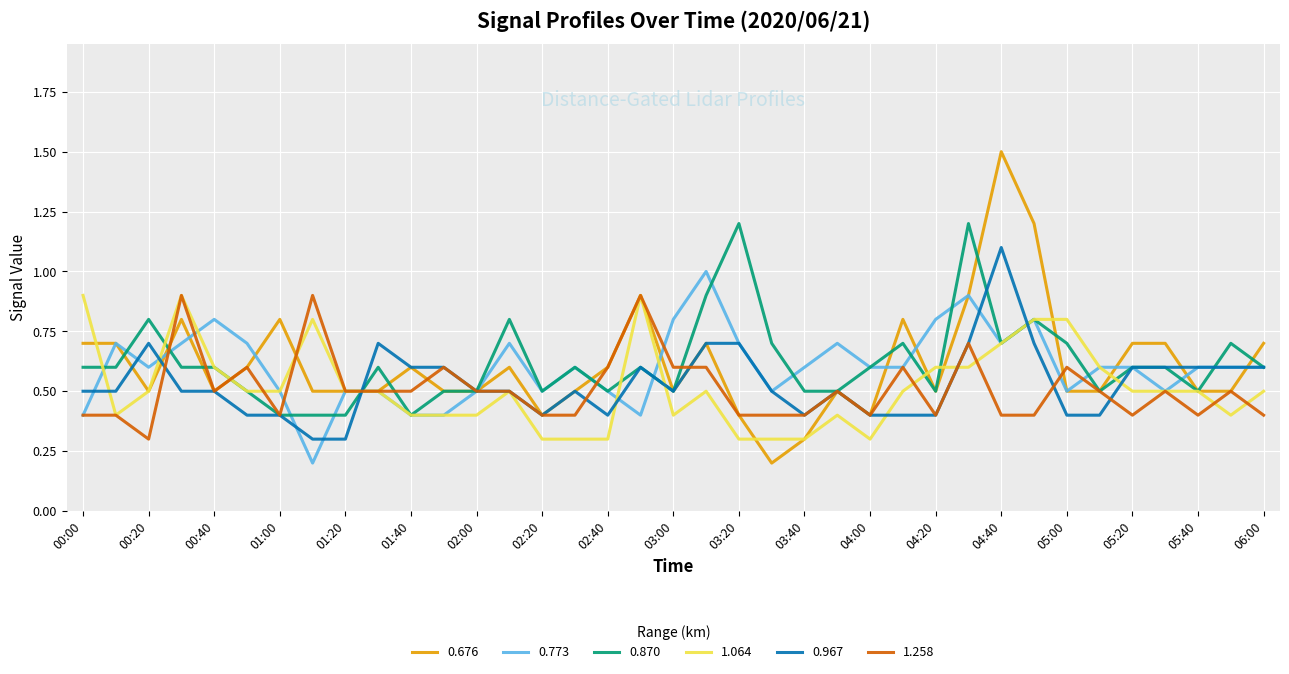

What is the maximum value shown in the chart?

1.5